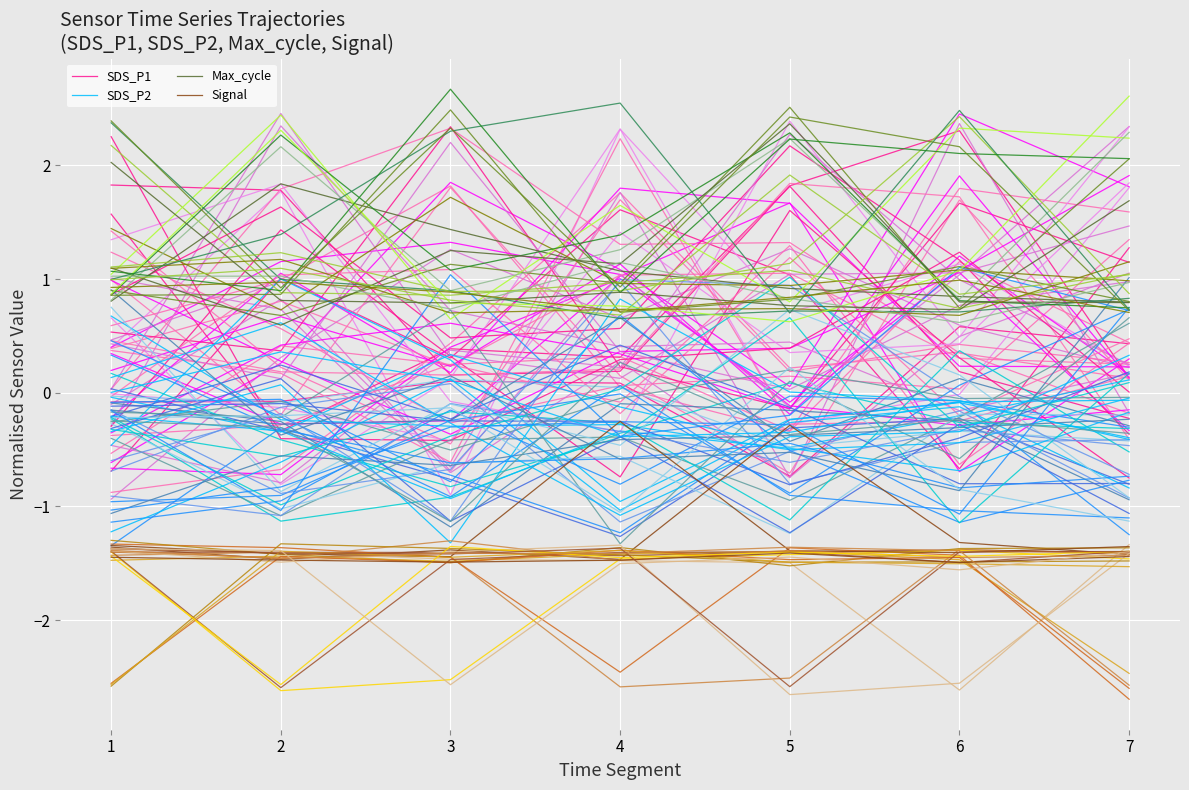

At which category does the chart reach its peak across all series?

2